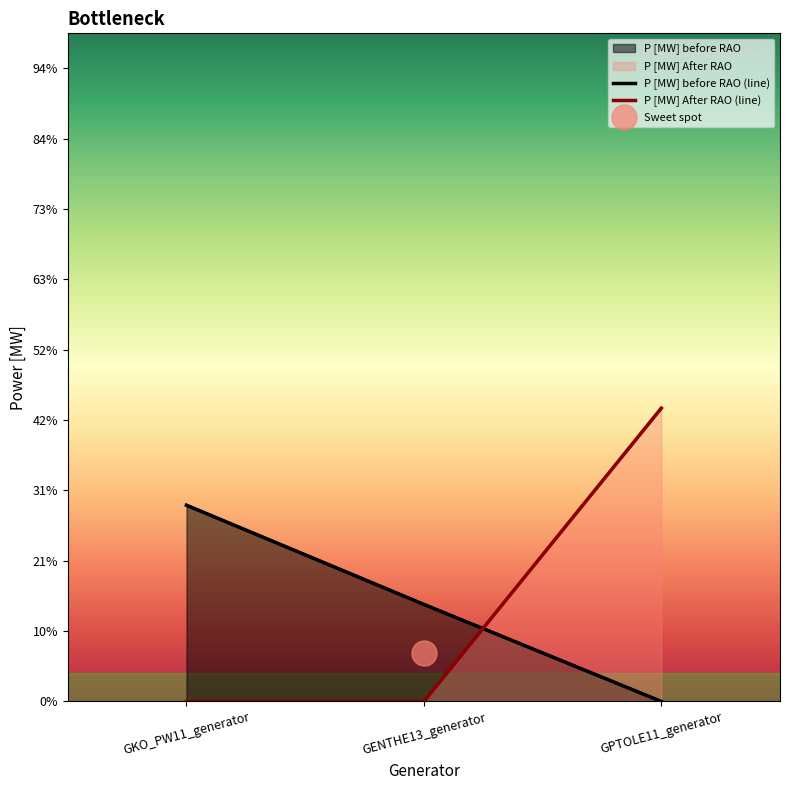

Reading right to left, list all the values displayed in this chart.

P [MW] before RAO: GPTOLE11_generator=0	GENTHE13_generator=138	GKO_PW11_generator=279
P [MW] After RAO: GPTOLE11_generator=417	GENTHE13_generator=0	GKO_PW11_generator=0